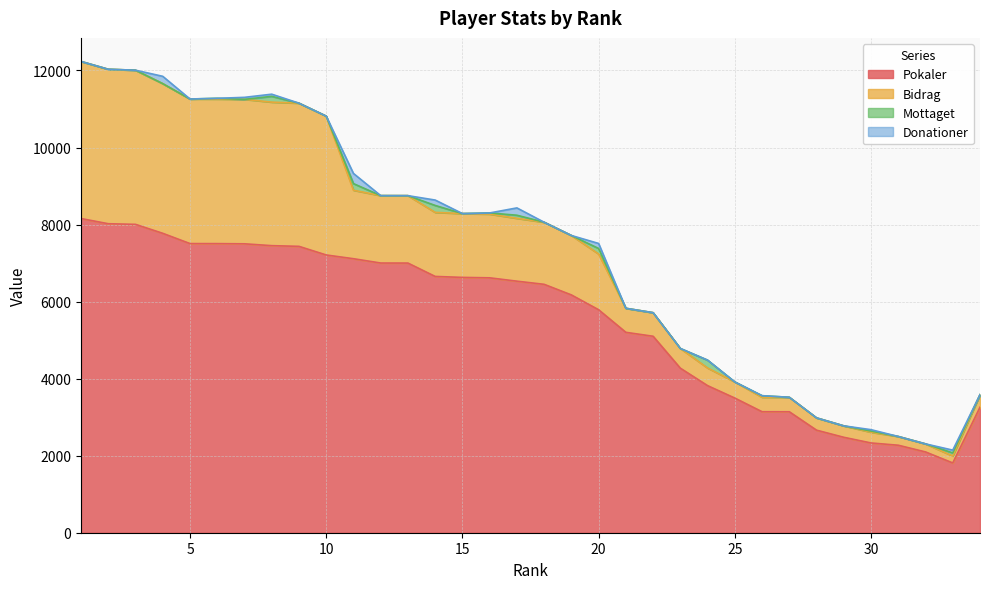

What is the spread (max minus min) of values at 19?

6173